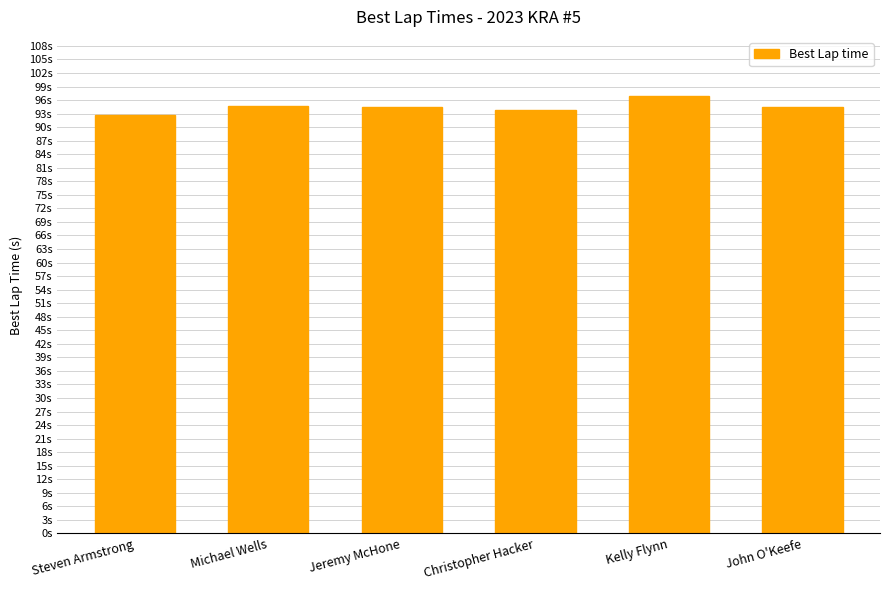

Reading left to right, list all the values displayed in this chart.

92.7	94.6	94.4	93.7	97.0	94.5